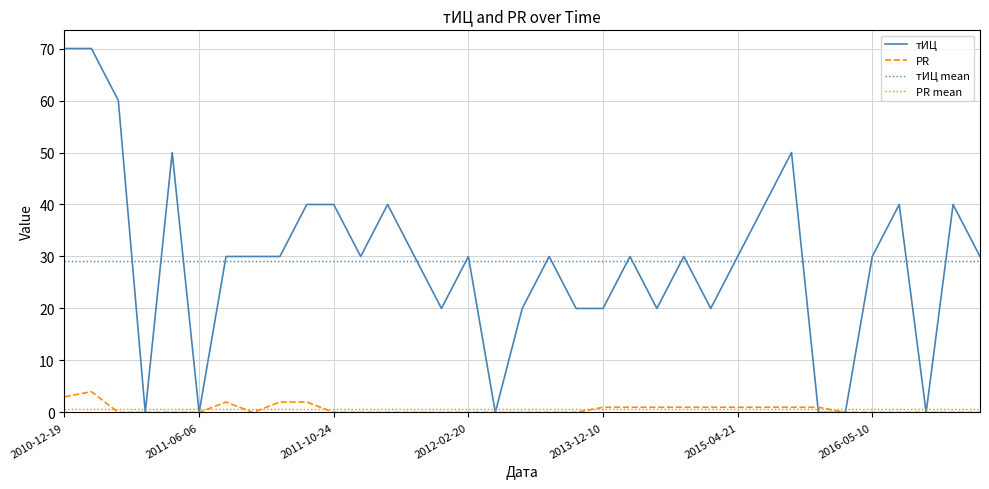

At which label is PR closest to 2?

2011-08-01